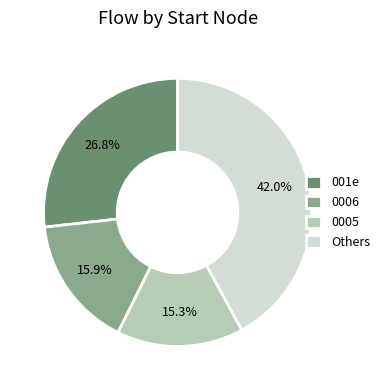

Approximately how many times larger is the value at Others compared to 0005?

2.7